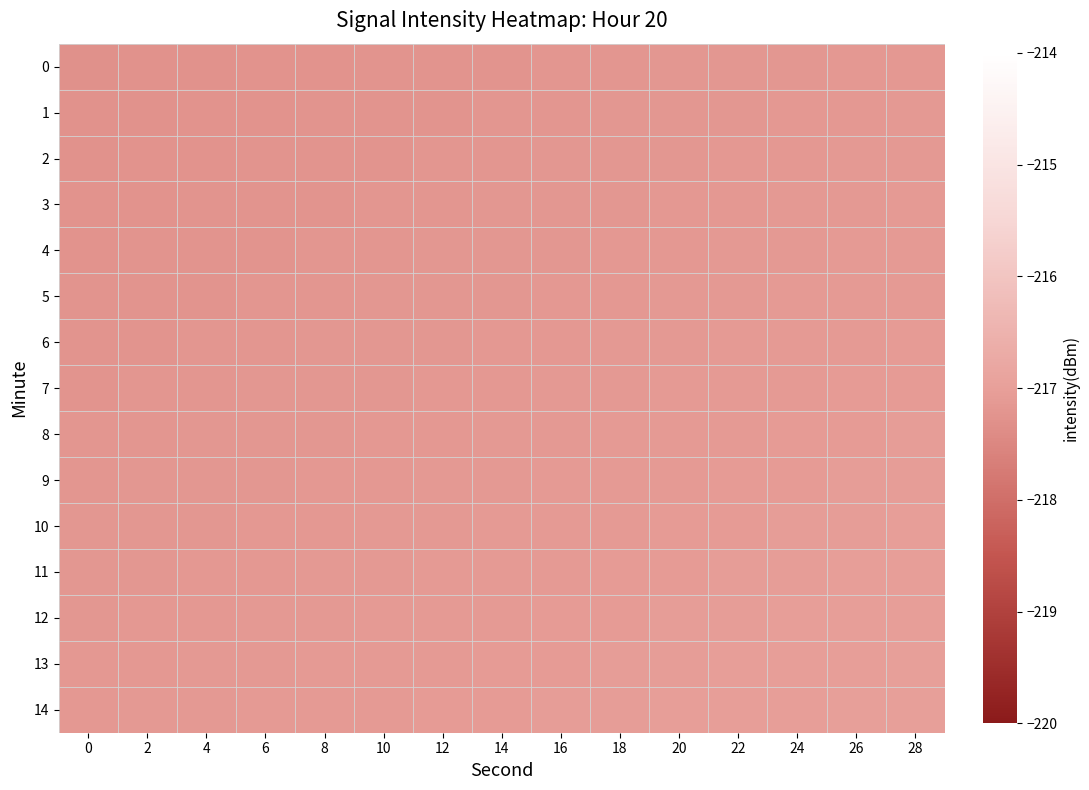

At which category is the sum across all series the highest?

28